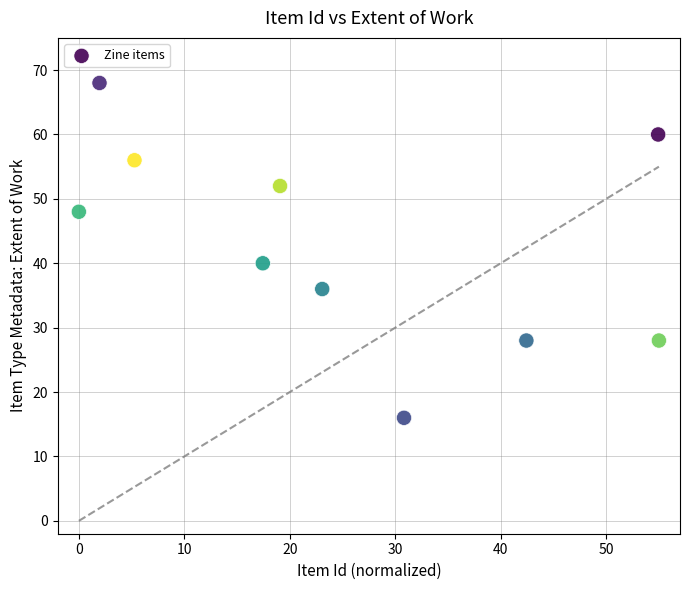

What Y value in the scatter plot is closest to 42?

40